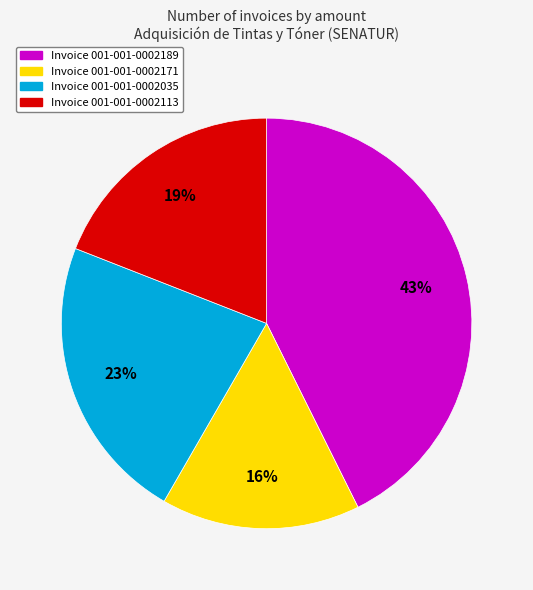

True or false: Invoice 001-001-0002189 accounts for 33% of the total.

False